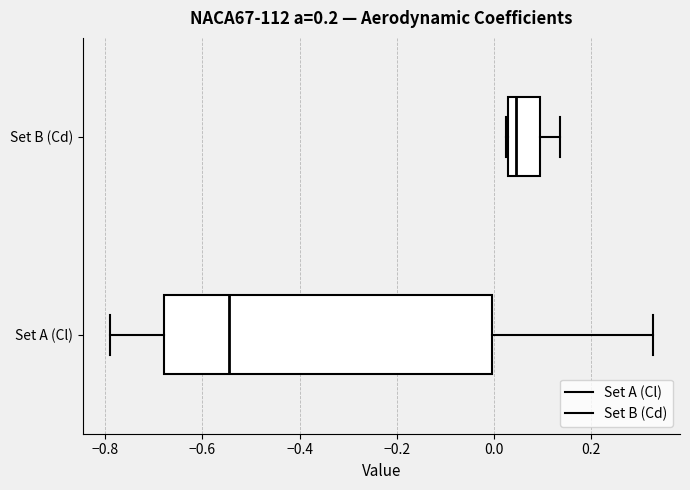

Reading bottom to top, read every box against the x-axis: the position of its median line, the range the box covers, and the ends of its whiskers. The values are not printed on the chart, so give them approximately, as read against the axis.

Set A (Cl): median -0.54, box -0.68 to 0.00, whiskers -0.78 to 0.32
Set B (Cd): median 0.04, box 0.02 to 0.10, whiskers 0.02 to 0.14